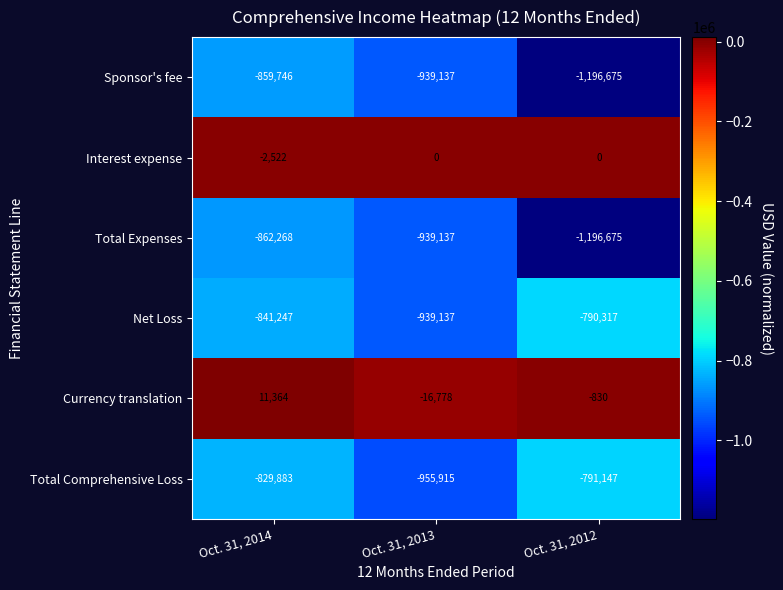

Is it true that Currency translation equals 2496 at Oct. 31, 2014?

False